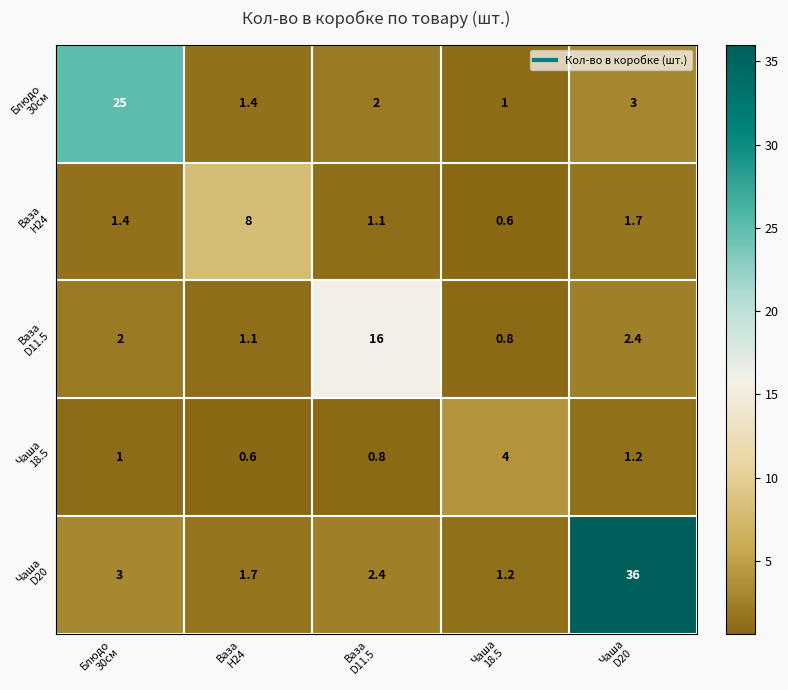

What is the smallest value displayed?

0.6